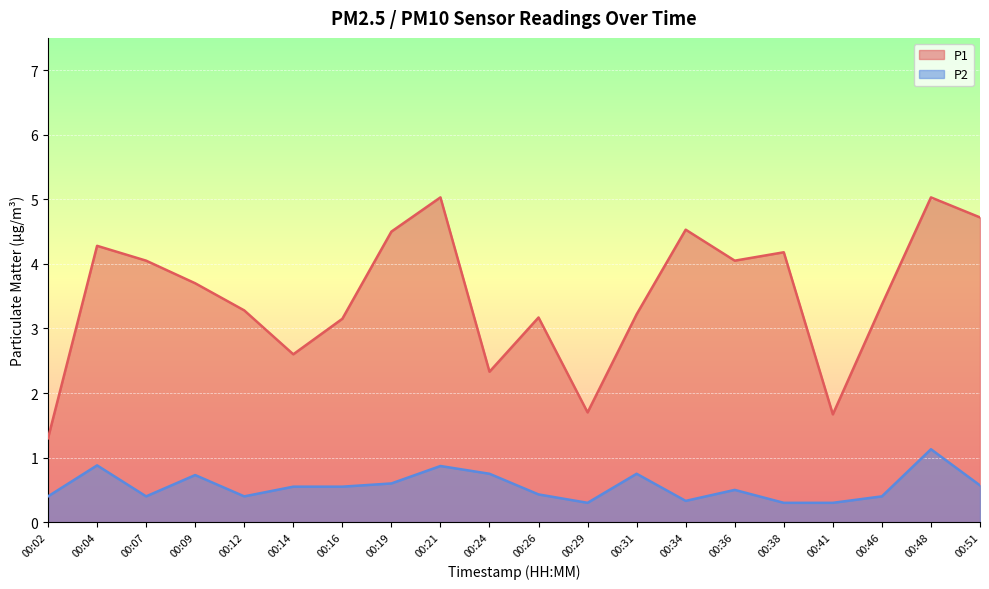

At which category does P2 reach its first local peak?

00:04